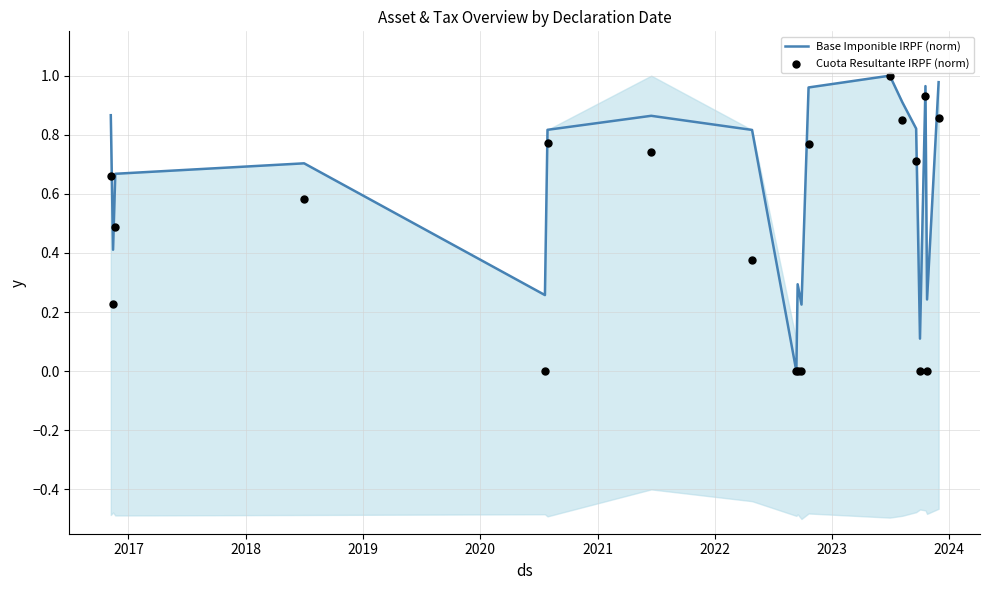

Is the value of Cuota Resultante IRPF (norm) at 13 greater than the value of Base Imponible IRPF (norm) at 2018?

Yes